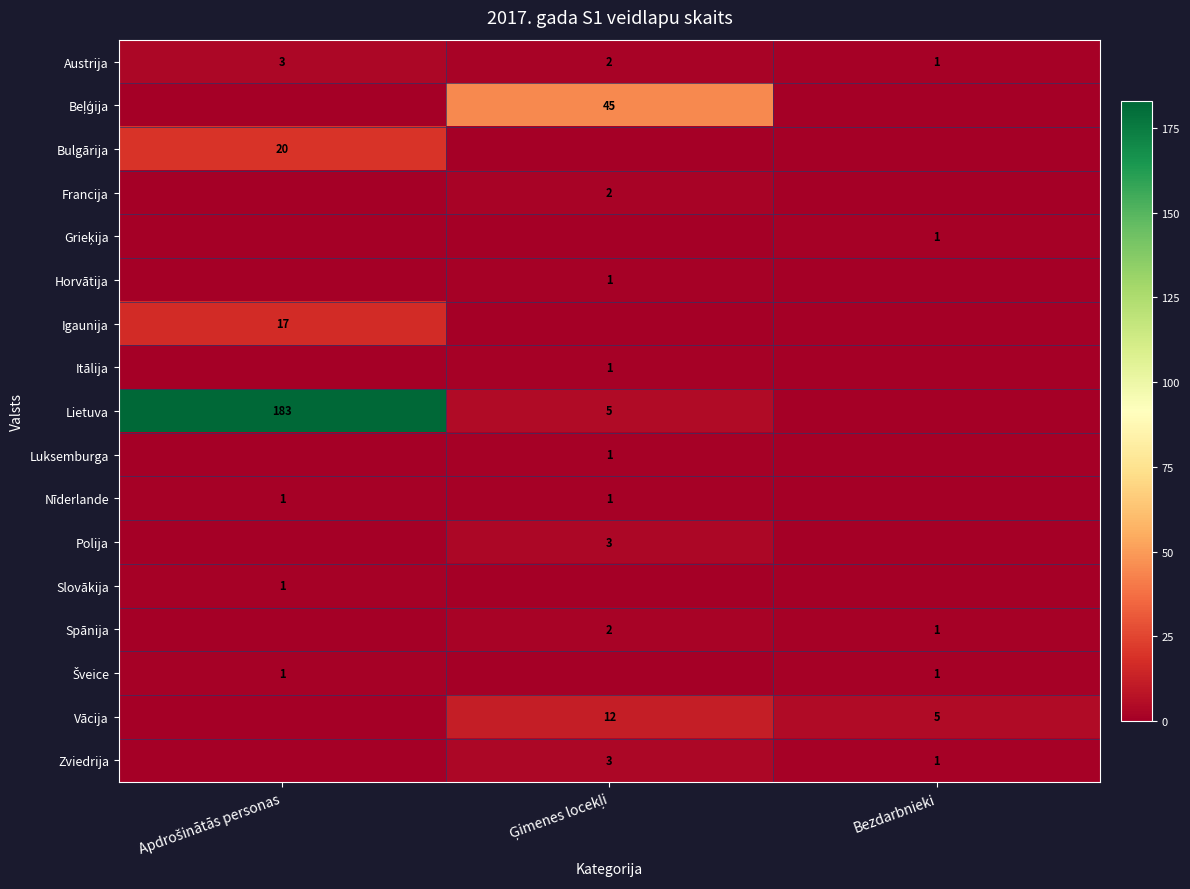

Between Bezdarbnieki and Ģimenes locekļi, which is larger?

Ģimenes locekļi